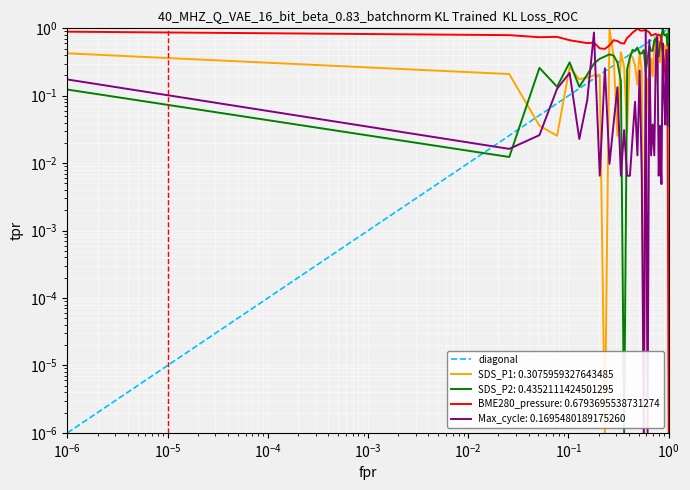

True or false: Max_cycle and SDS_P1 intersect in this chart.

True